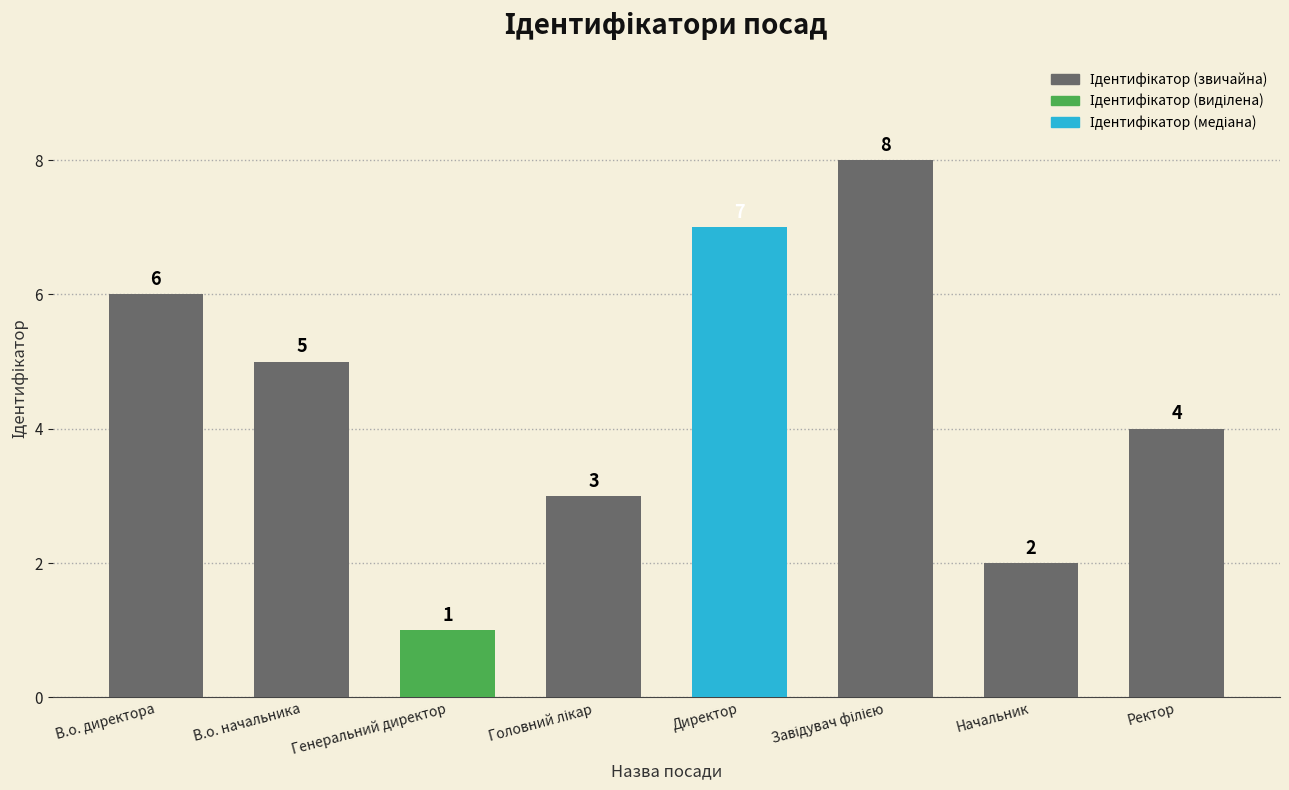

What is the value of the 7th bar from the left?

2